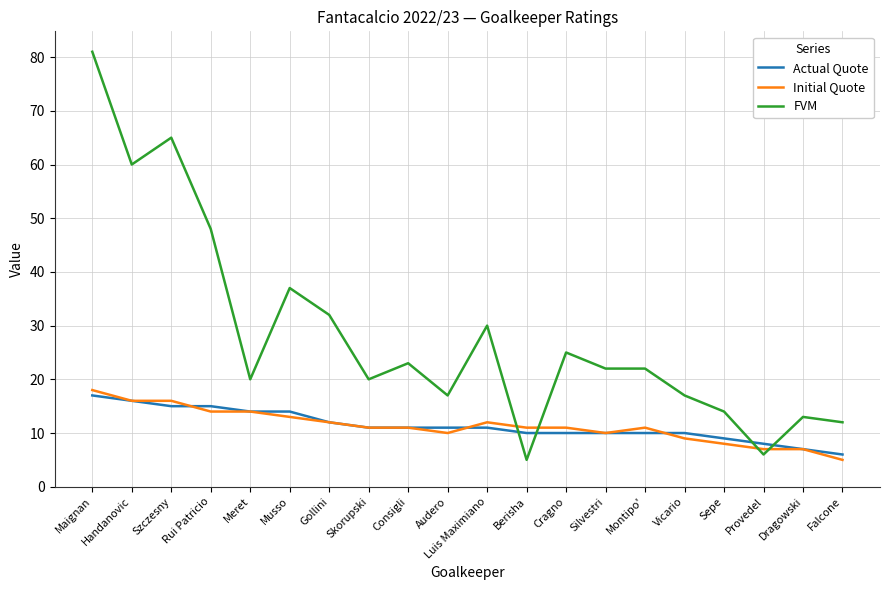

At Falcone, list the series in order from largest to smallest.

FVM, Actual Quote, Initial Quote